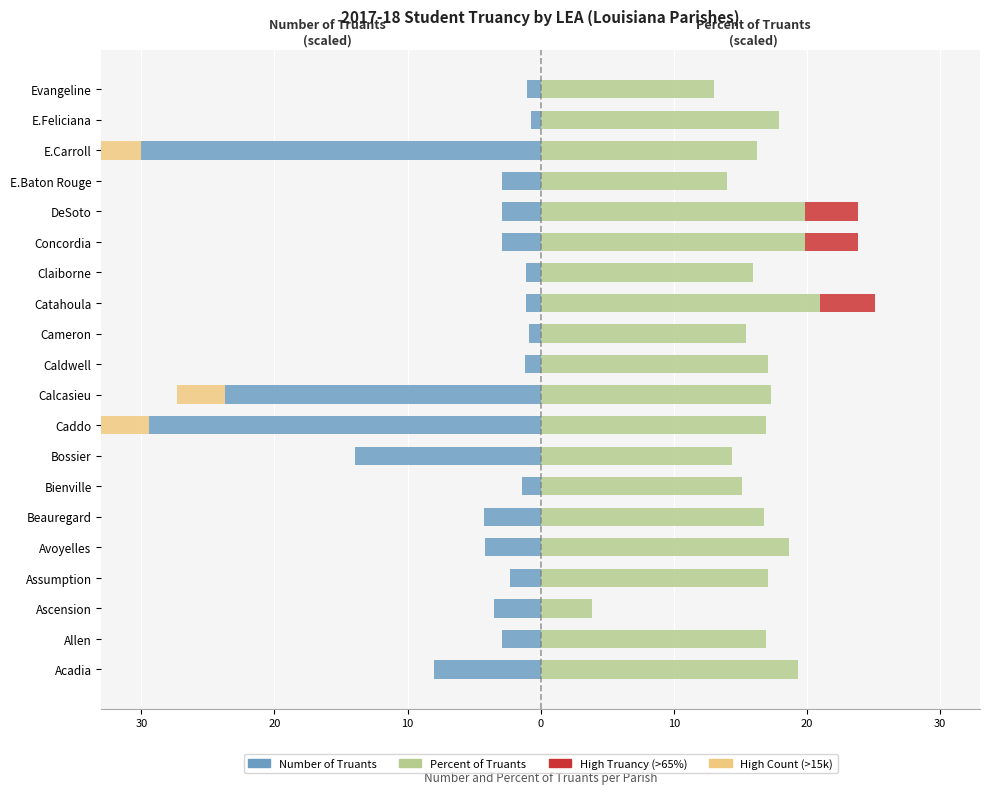

At Caldwell, list the series in order from largest to smallest.

Percent of Truants (scaled), Number of Truants (scaled)